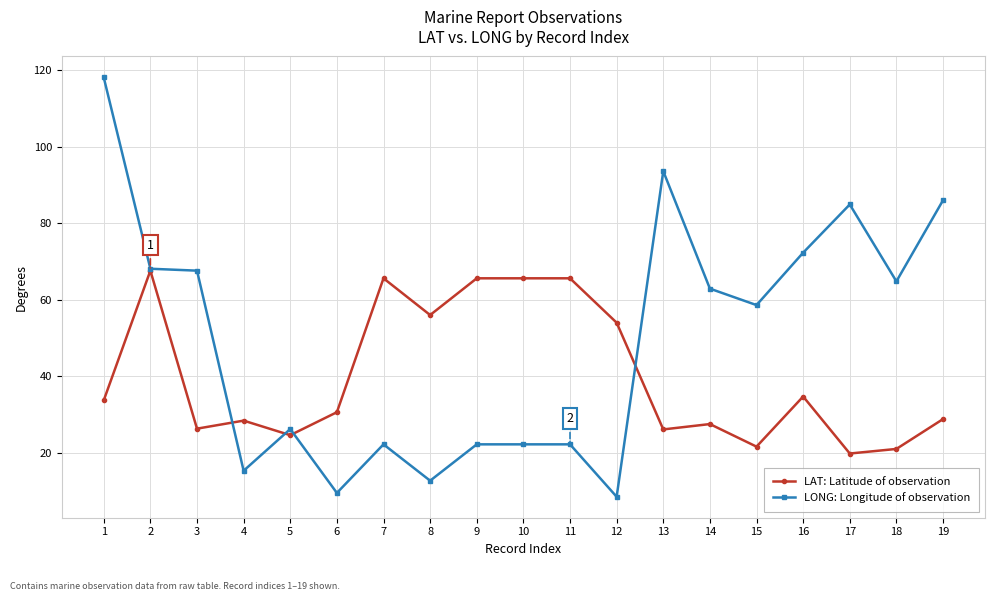

Which series ends up on top after the final intersection of LAT: Latitude of observation and LONG: Longitude of observation?

LONG: Longitude of observation